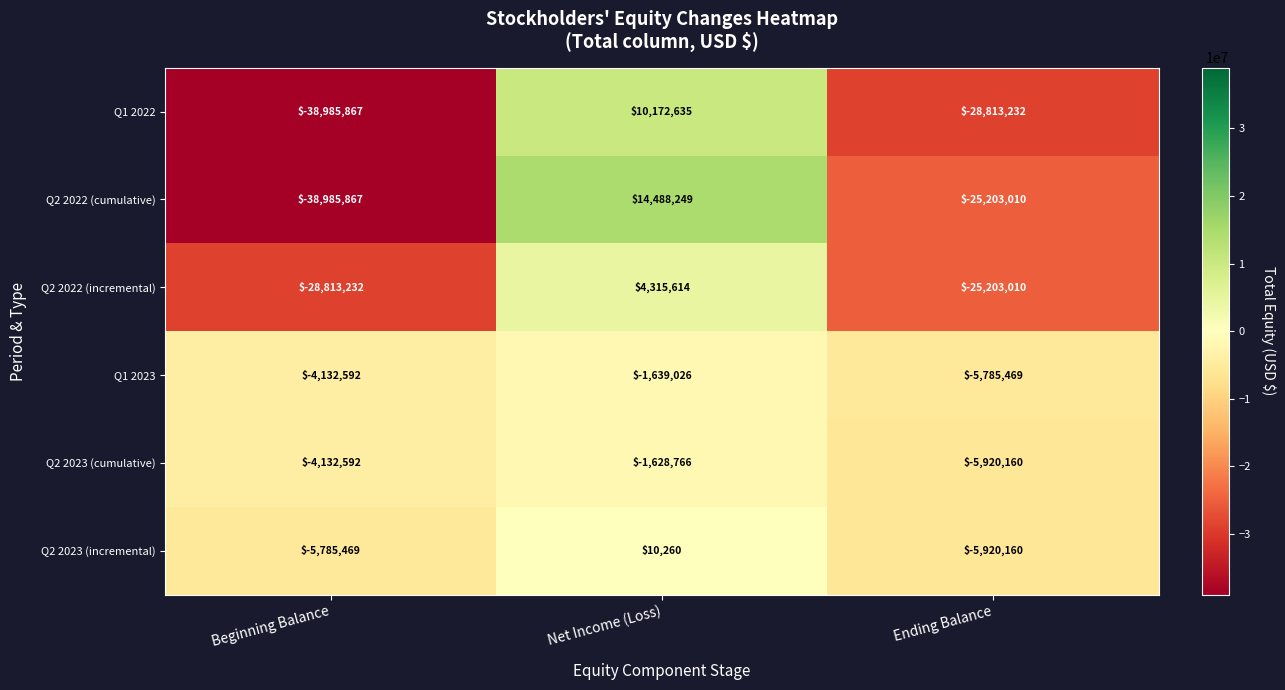

At which category is the sum across all series the highest?

Net Income (Loss)